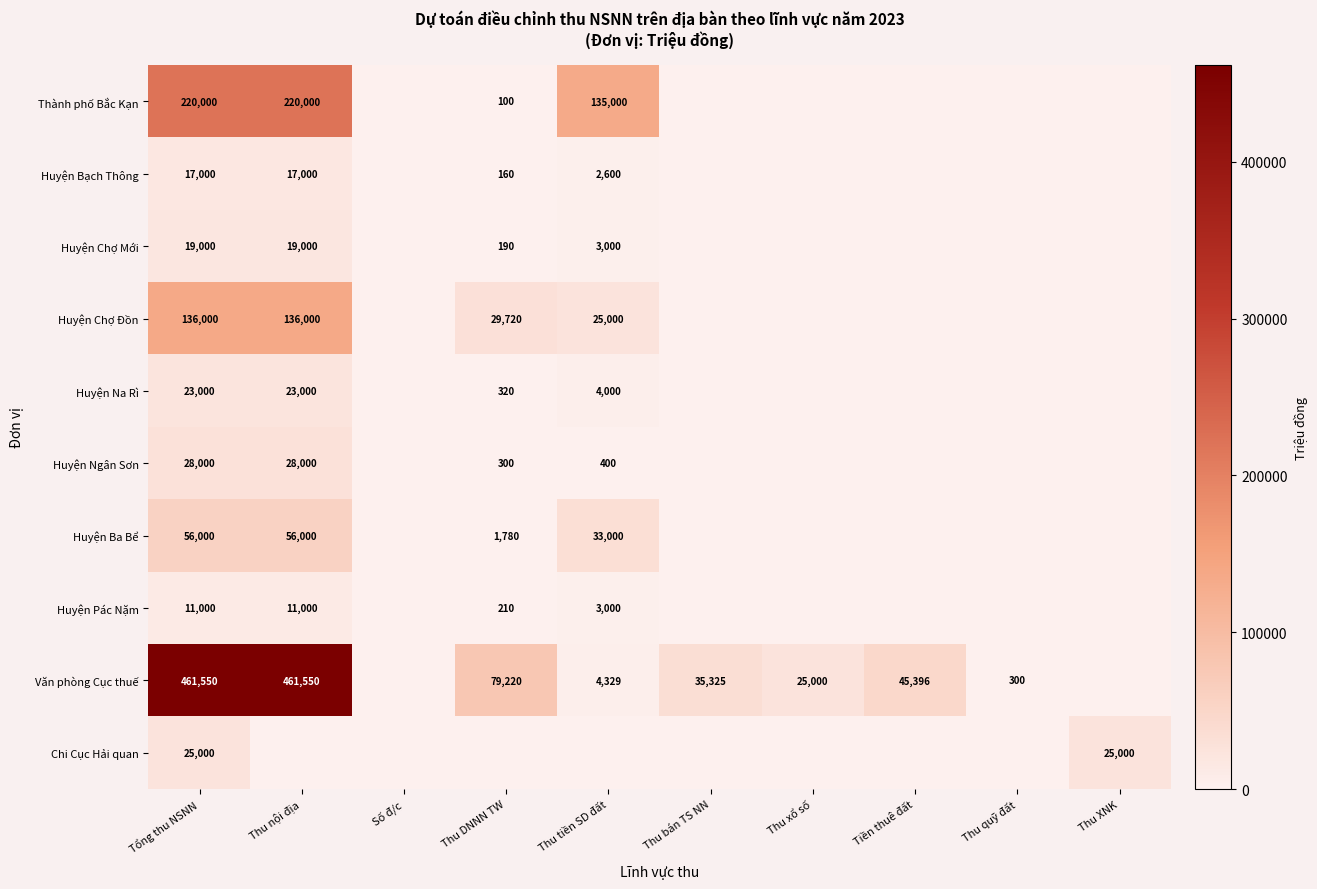

True or false: Thành phố Bắc Kạn has a value of 100 at Thu DNNN TW.

True